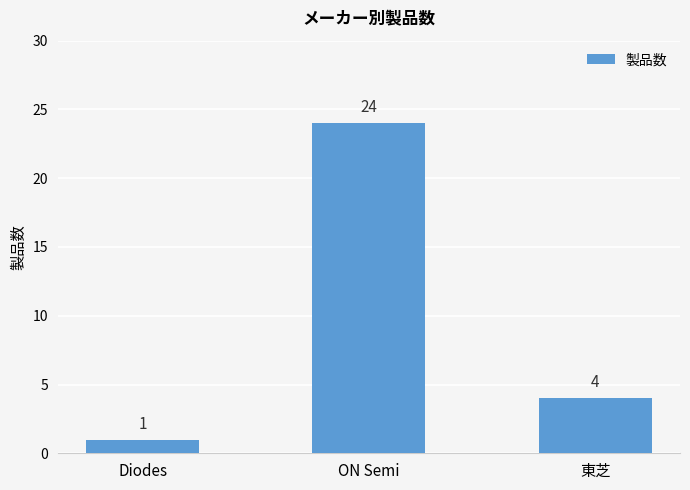

What is the smallest value displayed?

1